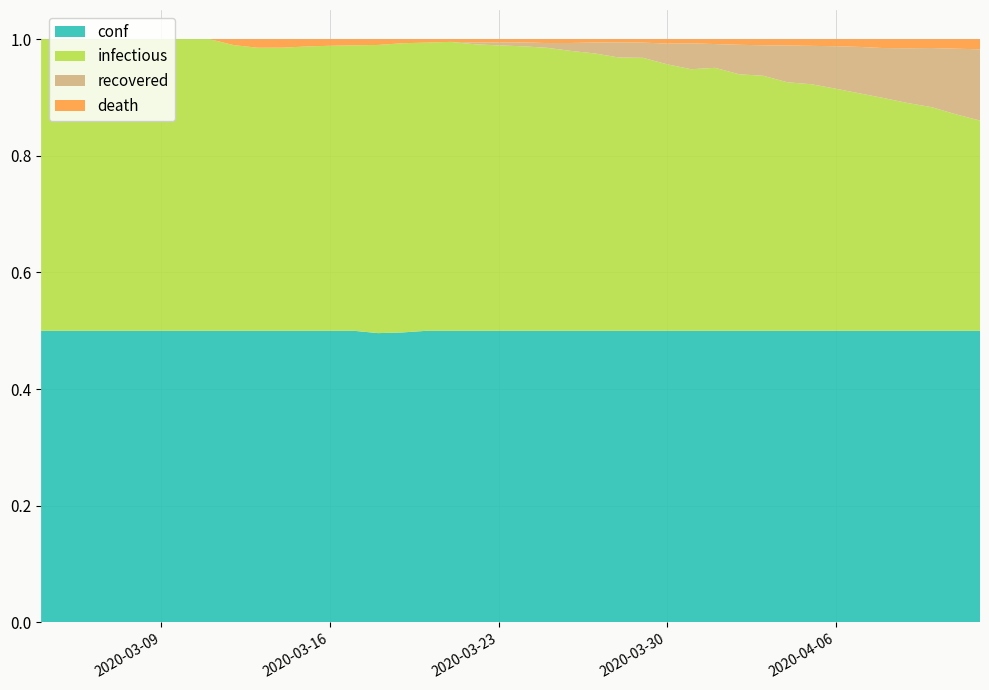

Reading right to left, what are all the values shown in this chart?

conf: 2020-04-12=6674	2020-04-11=6356	2020-04-10=5955	2020-04-09=5575	2020-04-08=5205	2020-04-07=4848	2020-04-06=4413	2020-04-05=4102	2020-04-04=3627	2020-04-03=3383	2020-04-02=2946	2020-04-01=2554	2020-03-31=2311	2020-03-30=2055	2020-03-29=1862	2020-03-28=1638	2020-03-27=1389	2020-03-26=1221	2020-03-25=1051	2020-03-24=901	2020-03-23=749	2020-03-22=634	2020-03-21=536	2020-03-20=425	2020-03-19=355	2020-03-18=251	2020-03-17=238	2020-03-16=177	2020-03-15=119	2020-03-14=103	2020-03-13=68	2020-03-12=49	2020-03-11=31	2020-03-10=22	2020-03-09=16	2020-03-08=11	2020-03-07=5	2020-03-06=5	2020-03-05=1	2020-03-04=1
death: 2020-04-12=232	2020-04-11=208	2020-04-10=181	2020-04-09=174	2020-04-08=159	2020-04-07=129	2020-04-06=107	2020-04-05=94	2020-04-04=79	2020-04-03=71	2020-04-02=57	2020-04-01=43	2020-03-31=33	2020-03-30=31	2020-03-29=22	2020-03-28=18	2020-03-27=16	2020-03-26=16	2020-03-25=14	2020-03-24=10	2020-03-23=8	2020-03-22=7	2020-03-21=5	2020-03-20=5	2020-03-19=5	2020-03-18=5	2020-03-17=5	2020-03-16=4	2020-03-15=3	2020-03-14=3	2020-03-13=2	2020-03-12=1	2020-03-11=0	2020-03-10=0	2020-03-09=0	2020-03-08=0	2020-03-07=0	2020-03-06=0	2020-03-05=0	2020-03-04=0
recovered: 2020-04-12=1630	2020-04-11=1430	2020-04-10=1208	2020-04-09=1047	2020-04-08=892	2020-04-07=772	2020-04-06=642	2020-04-05=540	2020-04-04=457	2020-04-03=354	2020-04-02=298	2020-04-01=208	2020-03-31=205	2020-03-30=146	2020-03-29=97	2020-03-28=85	2020-03-27=52	2020-03-26=33	2020-03-25=17	2020-03-24=12	2020-03-23=8	2020-03-22=4	2020-03-21=0	2020-03-20=0	2020-03-19=-4	2020-03-18=-4	2020-03-17=0	2020-03-16=0	2020-03-15=0	2020-03-14=0	2020-03-13=0	2020-03-12=0	2020-03-11=0	2020-03-10=0	2020-03-09=0	2020-03-08=0	2020-03-07=0	2020-03-06=0	2020-03-05=0	2020-03-04=0
infectious: 2020-04-12=4812	2020-04-11=4718	2020-04-10=4566	2020-04-09=4354	2020-04-08=4154	2020-04-07=3947	2020-04-06=3664	2020-04-05=3468	2020-04-04=3091	2020-04-03=2958	2020-04-02=2591	2020-04-01=2303	2020-03-31=2073	2020-03-30=1878	2020-03-29=1743	2020-03-28=1535	2020-03-27=1321	2020-03-26=1172	2020-03-25=1020	2020-03-24=879	2020-03-23=733	2020-03-22=623	2020-03-21=531	2020-03-20=420	2020-03-19=354	2020-03-18=250	2020-03-17=233	2020-03-16=173	2020-03-15=116	2020-03-14=100	2020-03-13=66	2020-03-12=48	2020-03-11=31	2020-03-10=22	2020-03-09=16	2020-03-08=11	2020-03-07=5	2020-03-06=5	2020-03-05=1	2020-03-04=1